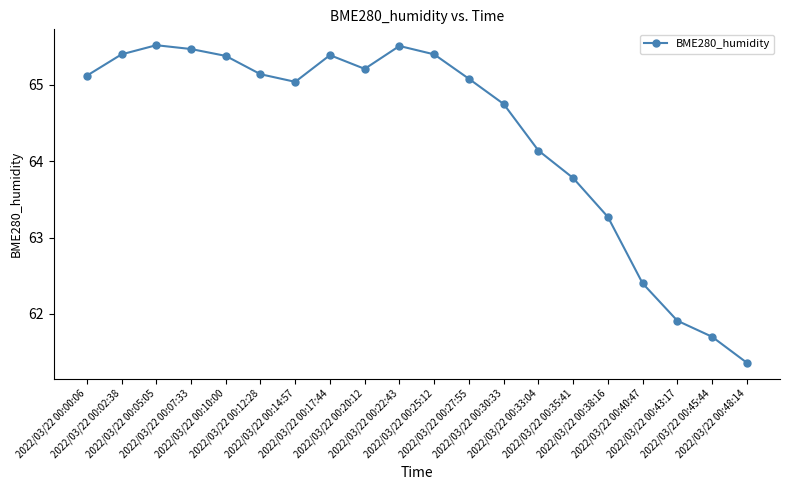

What is the sum of the values at 2022/03/22 00:00:06 and 2022/03/22 00:17:44?

130.5